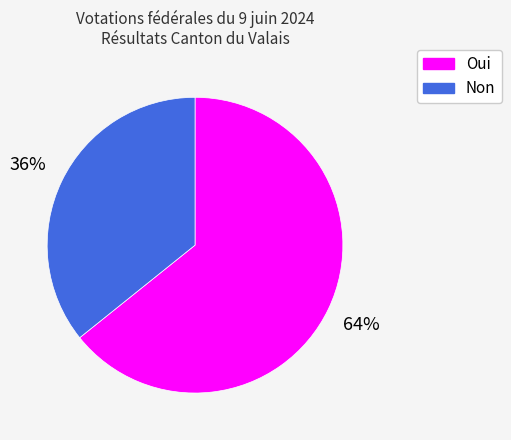

To the nearest percent, what is the difference between the Non and Oui slice percentages?

28%